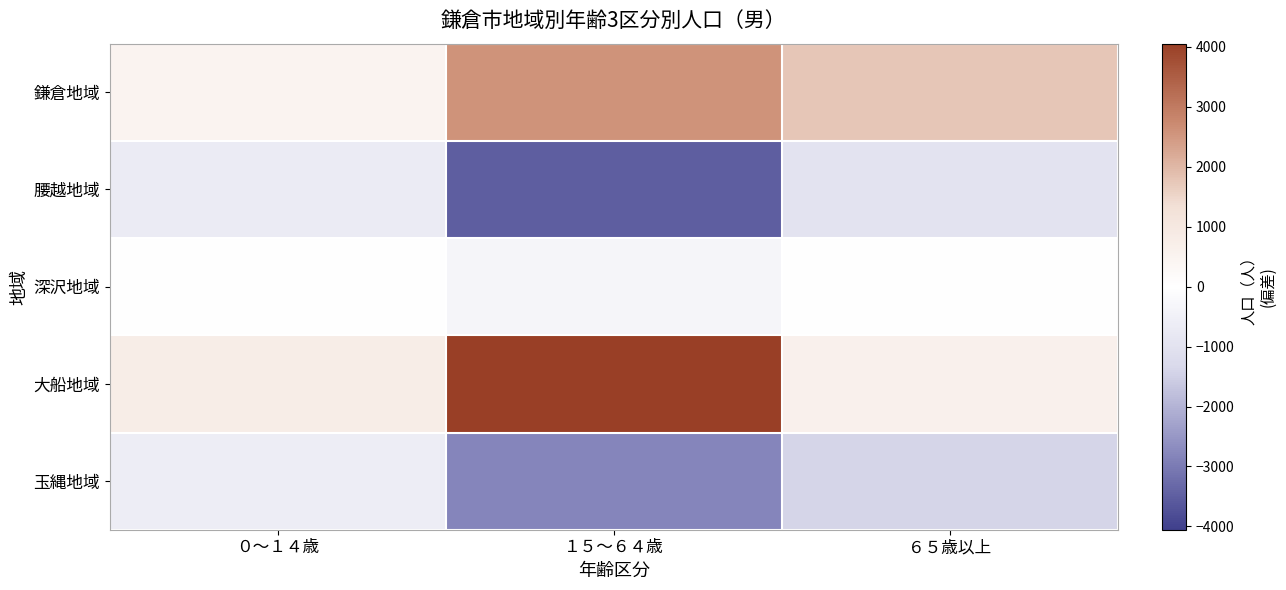

Count the number of data series in this chart.

5